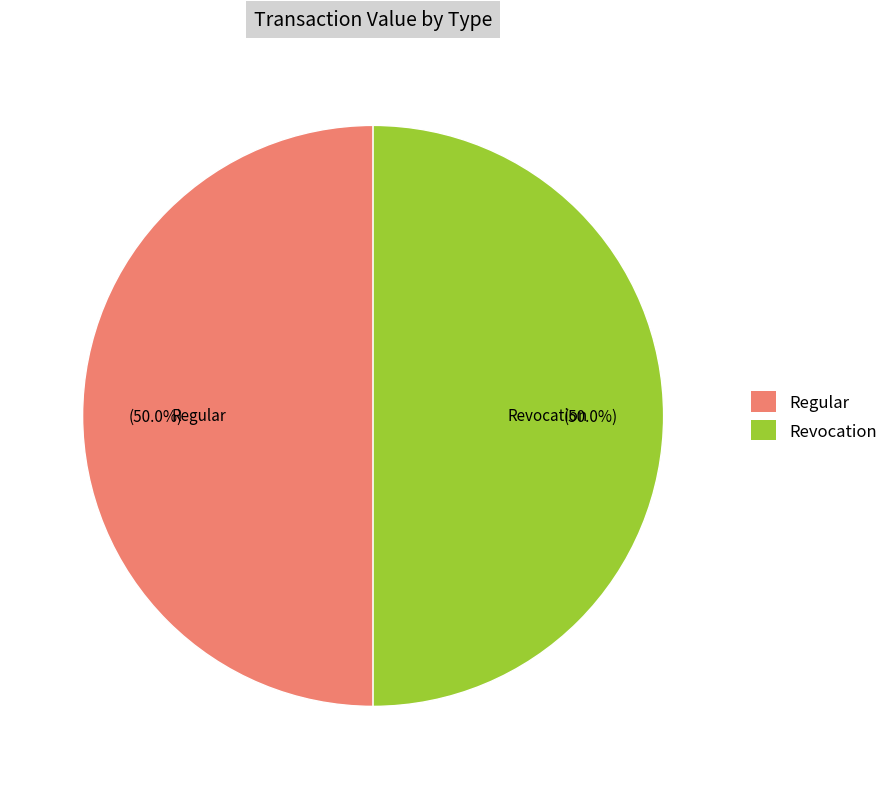

Is the sum of Revocation and Regular greater than half?

Yes